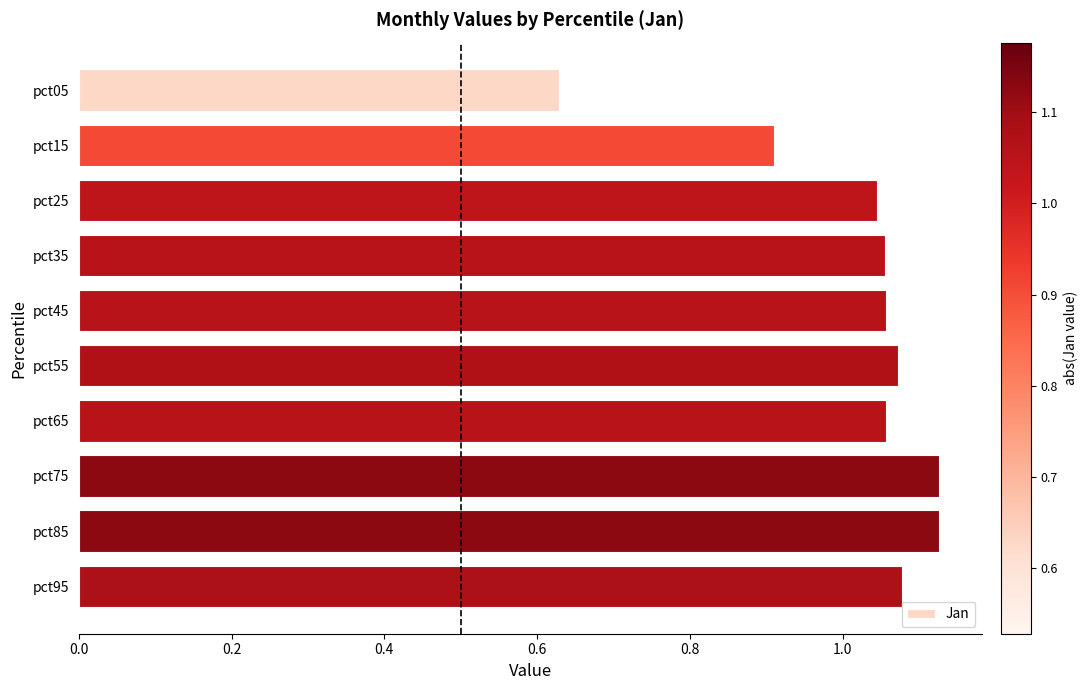

How many categories are shown in the chart?

10